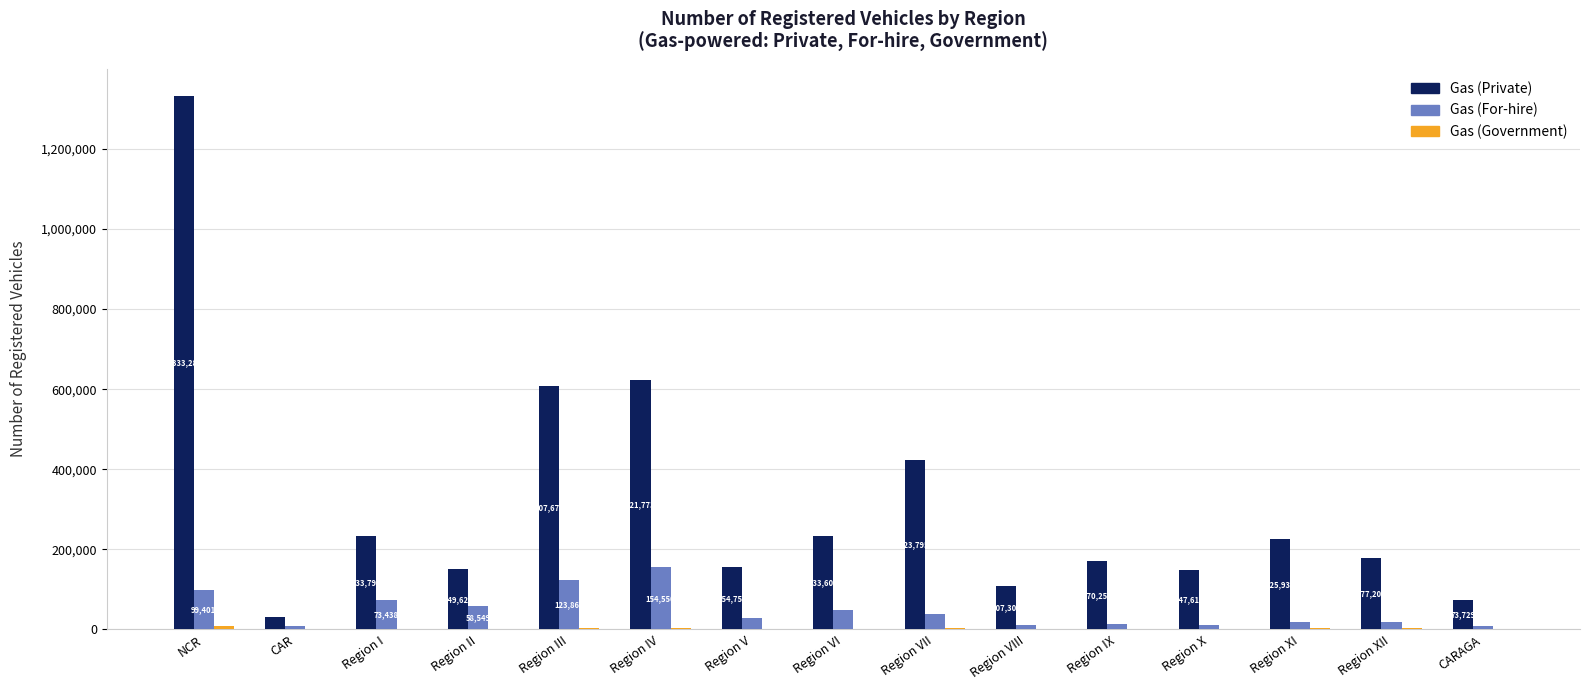

What is the maximum value for Gas (For-hire)?

154550